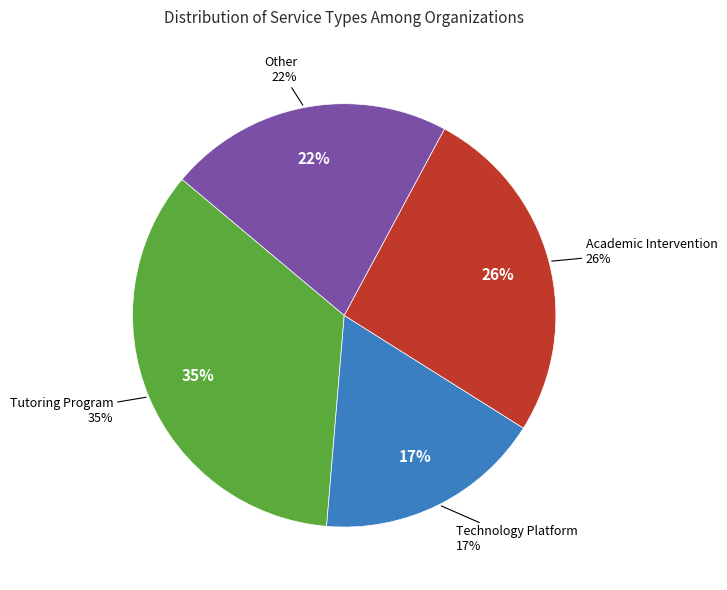

Rank the categories by value from highest to lowest.

Tutoring Program, Academic Intervention, Other, Technology Platform